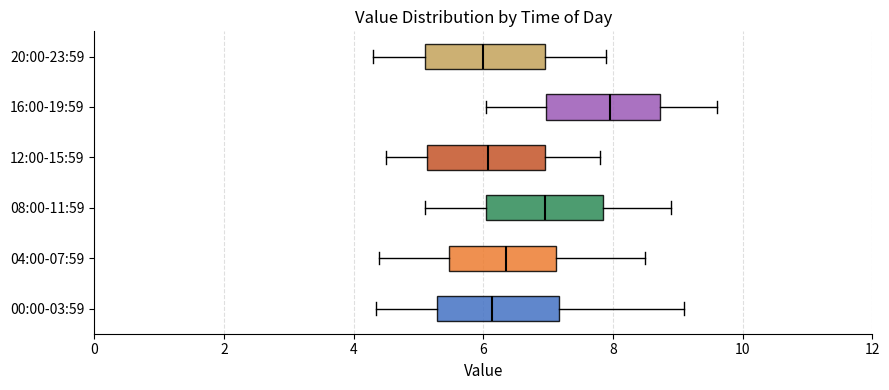

Where does the median line of the box for 20:00-23:59 sit on the x-axis? The values are not printed on the chart, so give them approximately, as read against the axis.

6.0